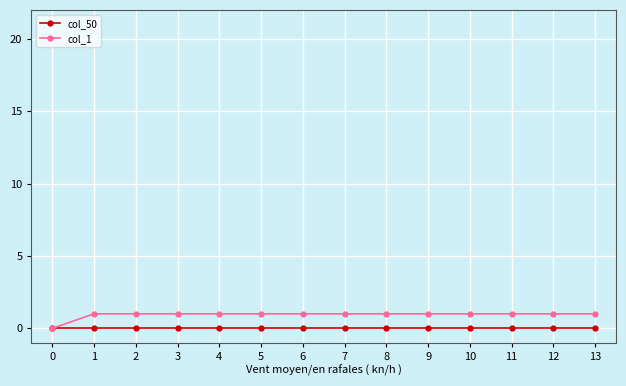

How many series are shown in this chart?

2